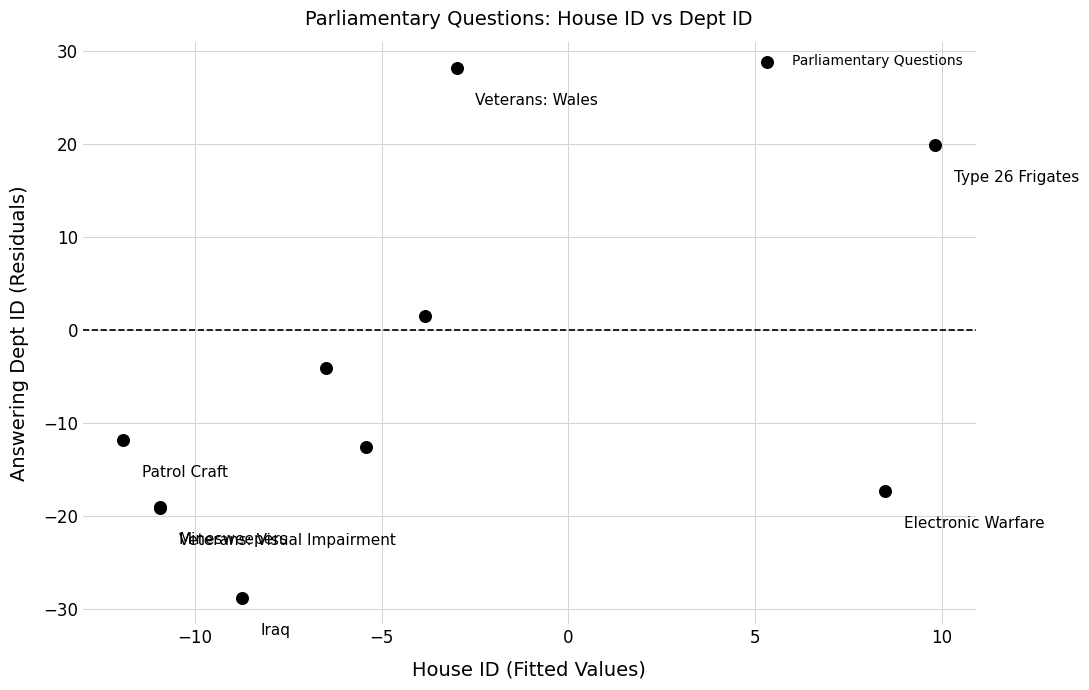

What Y value in the scatter plot is closest to 0?

1.5